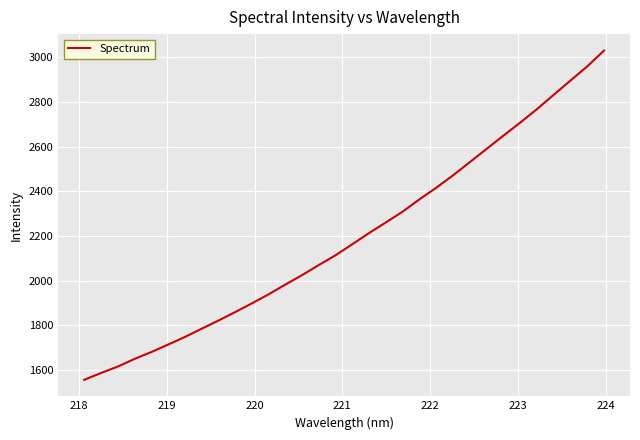

What is the maximum value shown in the chart?

3030.1